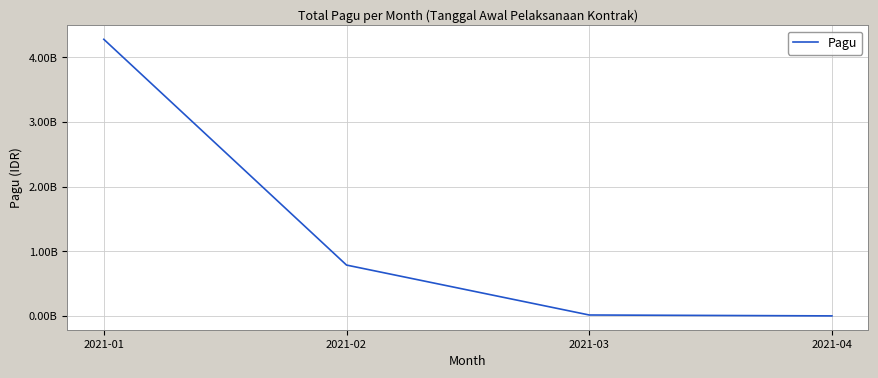

Does the chart have visible grid lines?

Yes